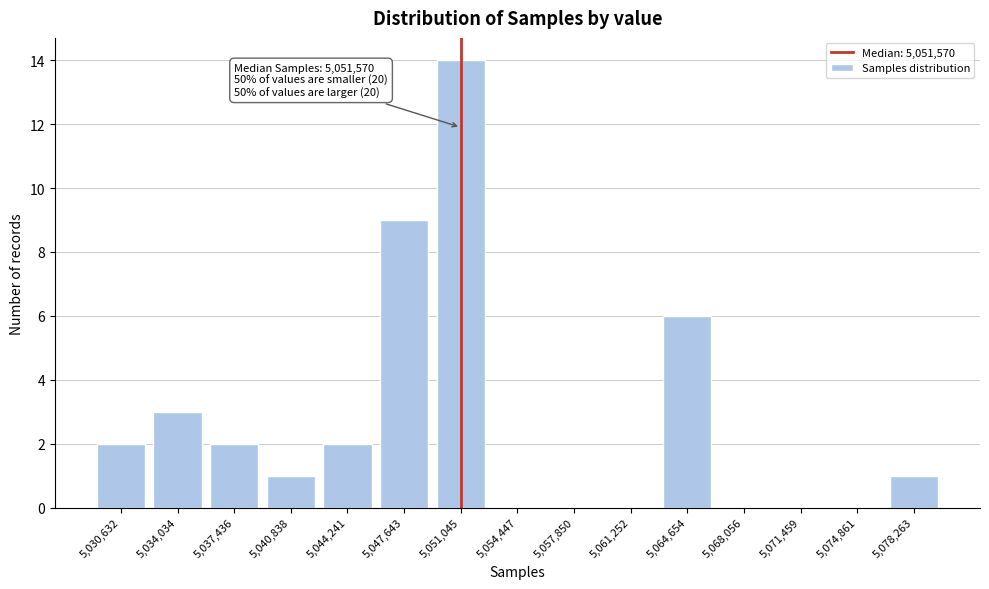

Reading left to right, extract all data points from this chart.

5,030,632=2	5,034,034=3	5,037,436=2	5,040,838=1	5,044,241=2	5,047,643=9	5,051,045=14	5,054,447=0	5,057,850=0	5,061,252=0	5,064,654=6	5,068,056=0	5,071,459=0	5,074,861=0	5,078,263=1